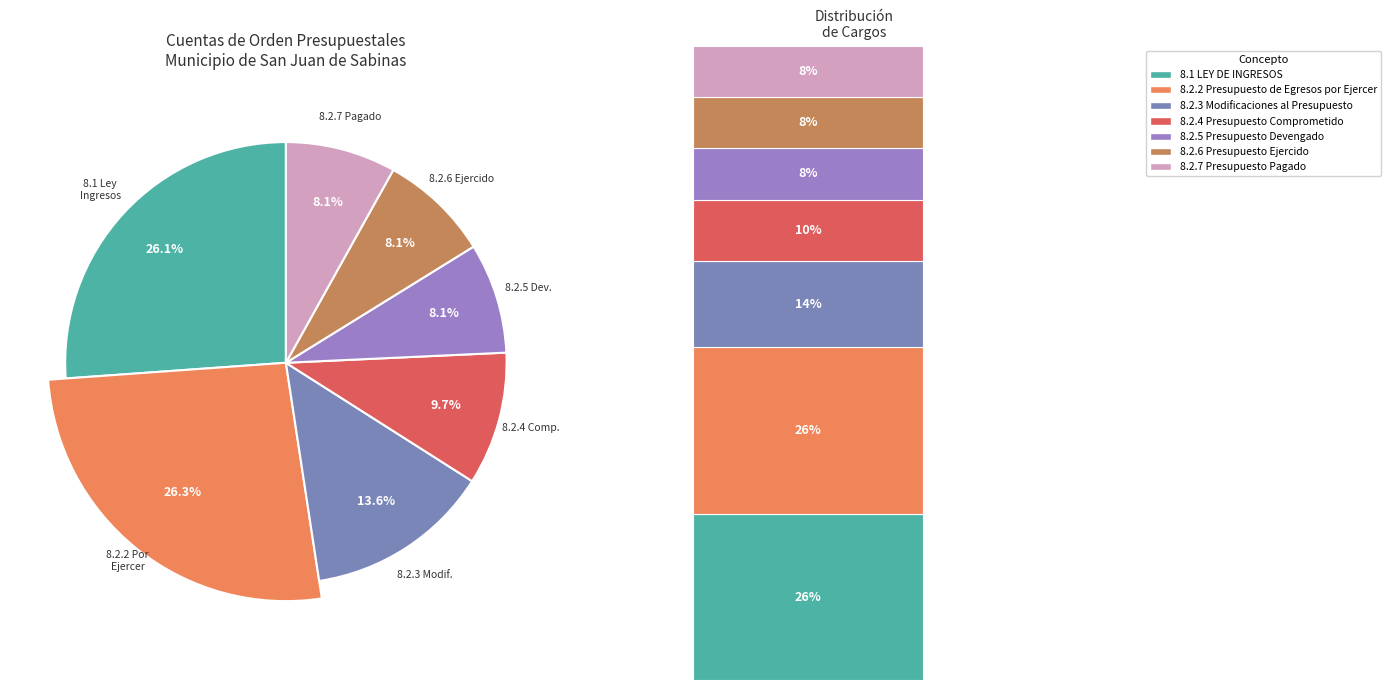

What is the largest slice in the pie chart?

8.2.2 Presupuesto de Egresos por Ejercer